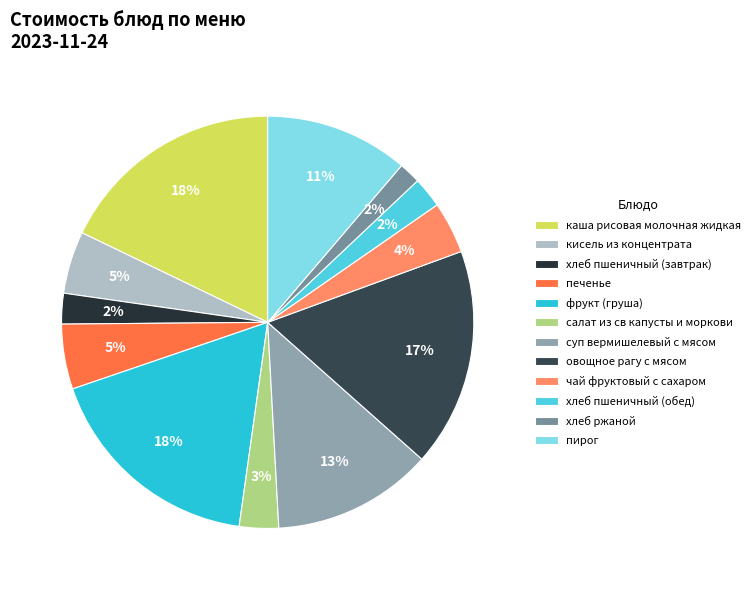

Count the number of slices in the pie.

12